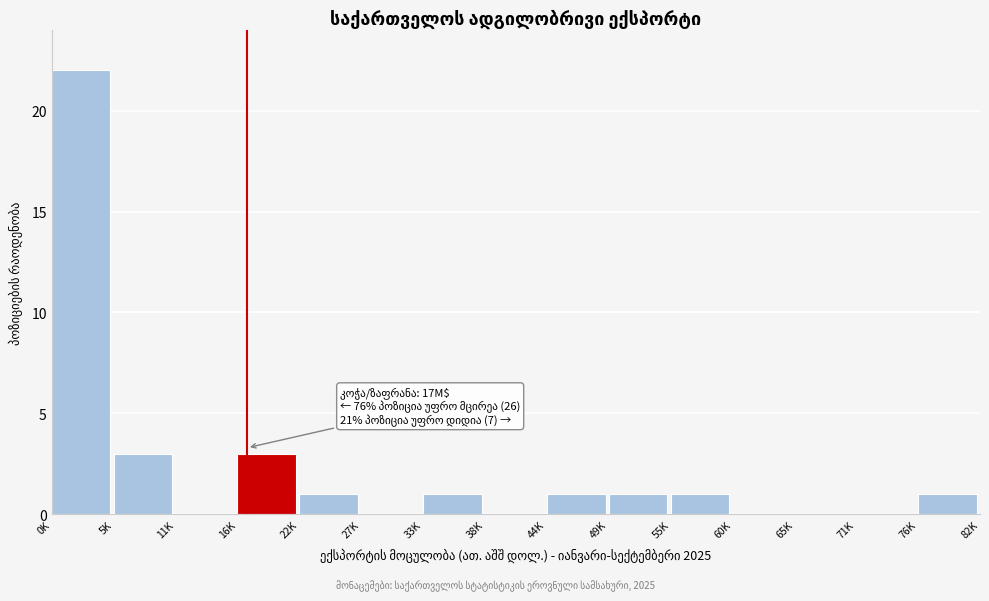

Reading right to left, extract all data points from this chart.

76K=1	71K=0	65K=0	60K=0	55K=1	49K=1	44K=1	38K=0	33K=1	27K=0	22K=1	16K=3	11K=0	5K=3	0K=22